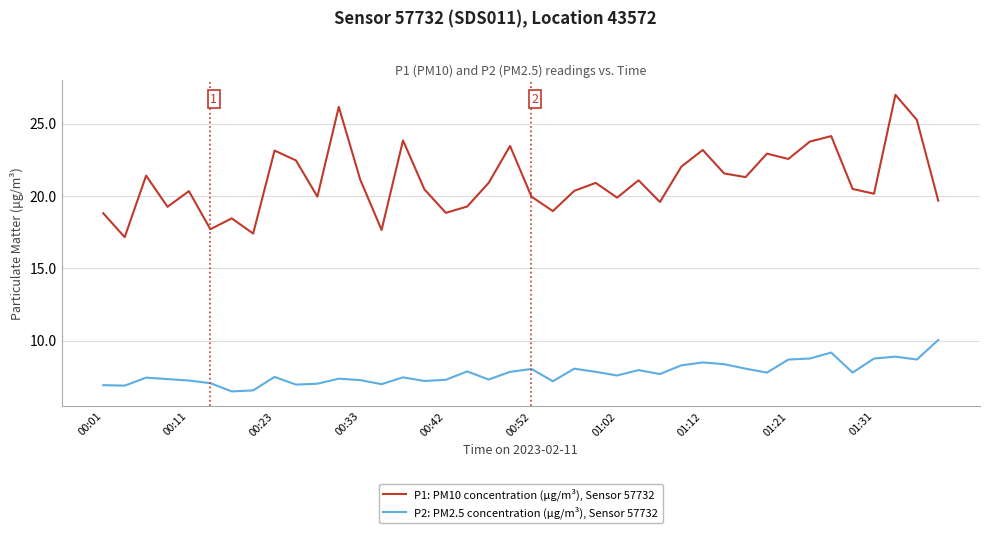

Count the number of data series in this chart.

2